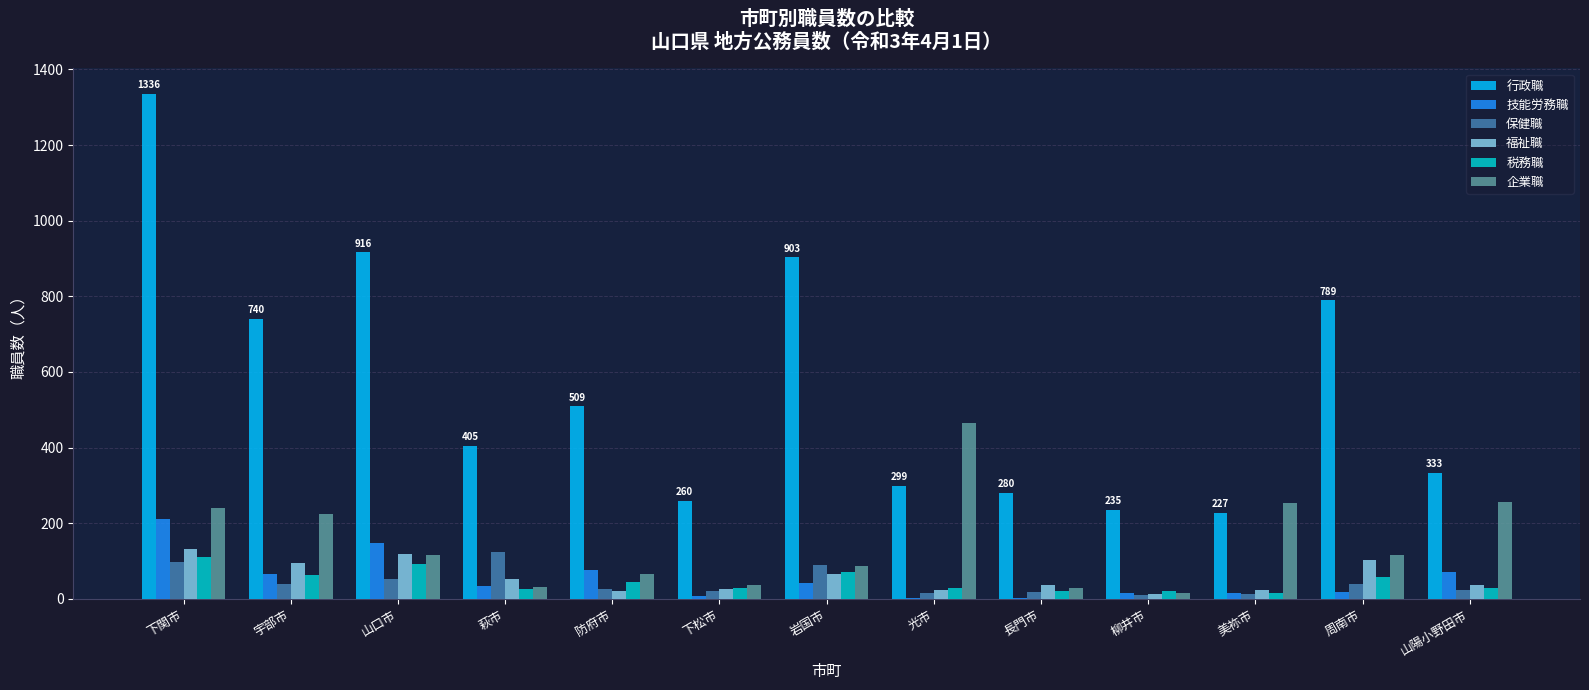

Which series has the largest range (max minus min)?

行政職